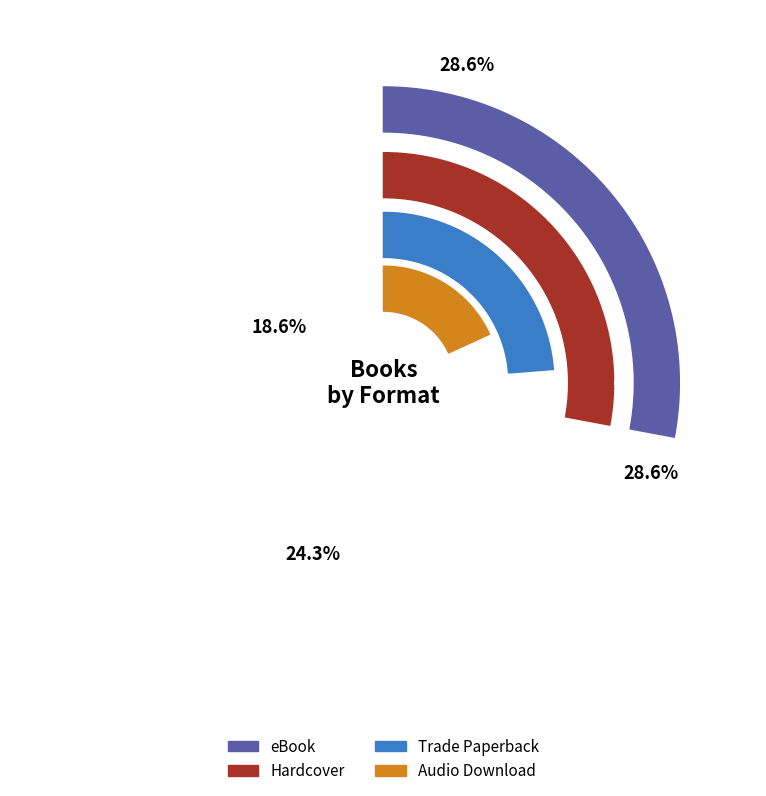

To the nearest percent, what is the difference between the Audio Download and Trade Paperback slice percentages?

6%